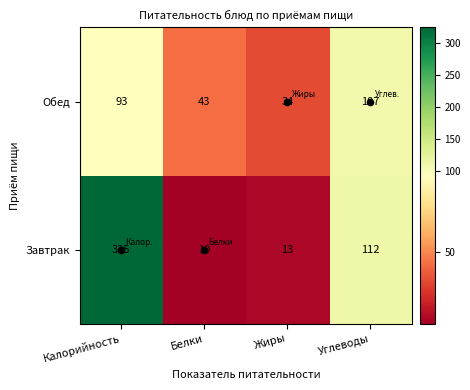

True or false: Обед has a value of 93 at Калорийность.

True